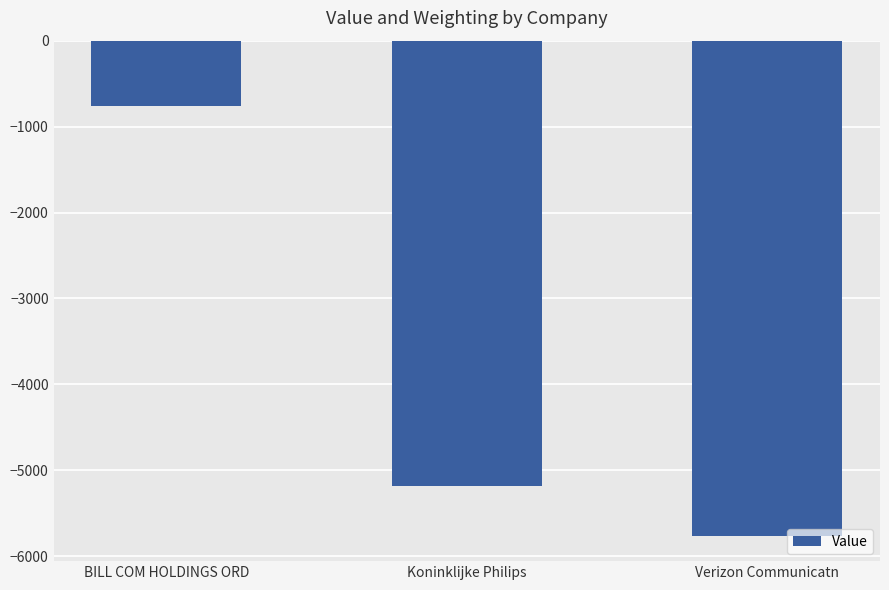

Are the bars horizontal?

No